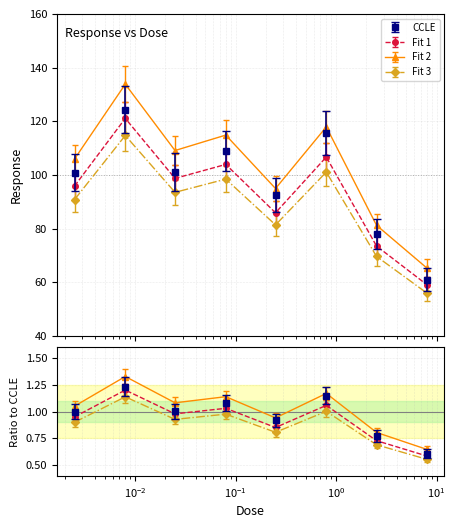

Reading left to right, extract all data points from this chart.

0.0025=1.1	0.008=1.3	0.025=1.1	0.08=1.2	0.25=1.0	0.8=1.2	2.53=0.8	8.0=0.6